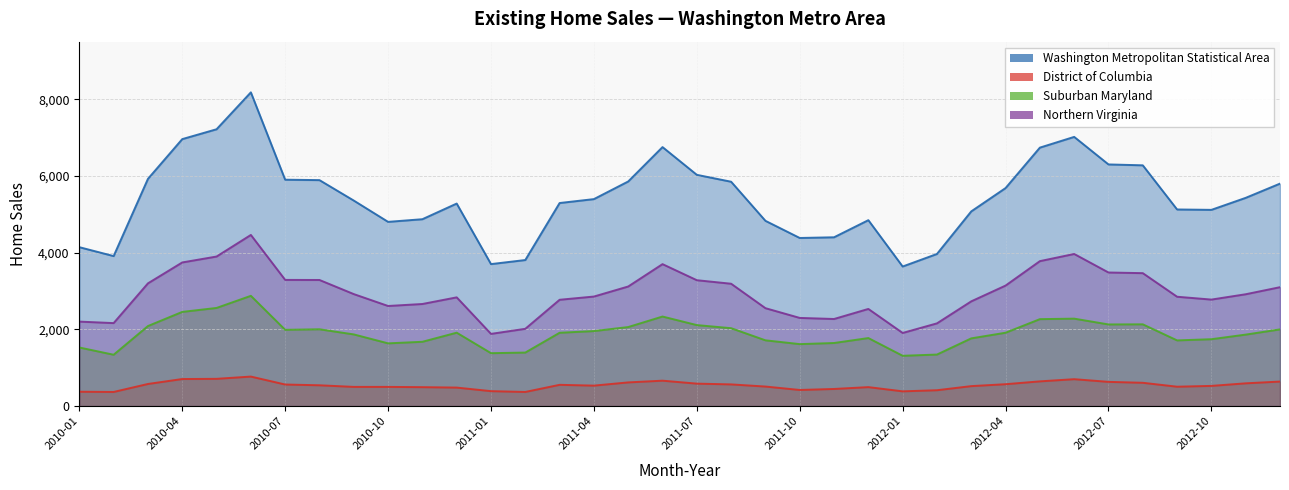

Where is the first local minimum for Northern Virginia?

2010-02